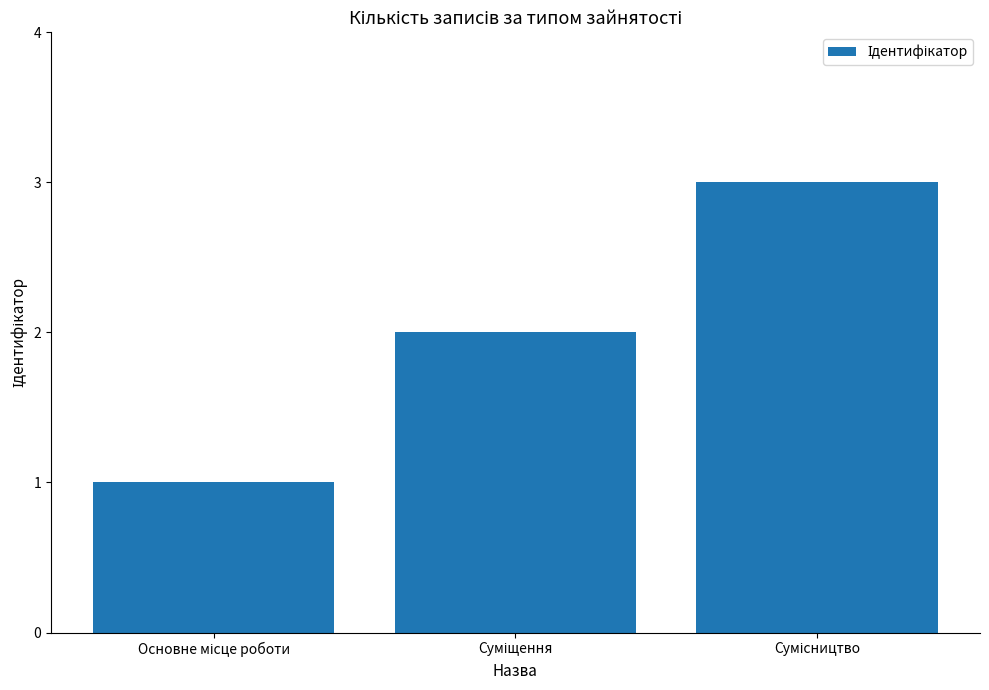

What is the smallest value displayed?

1